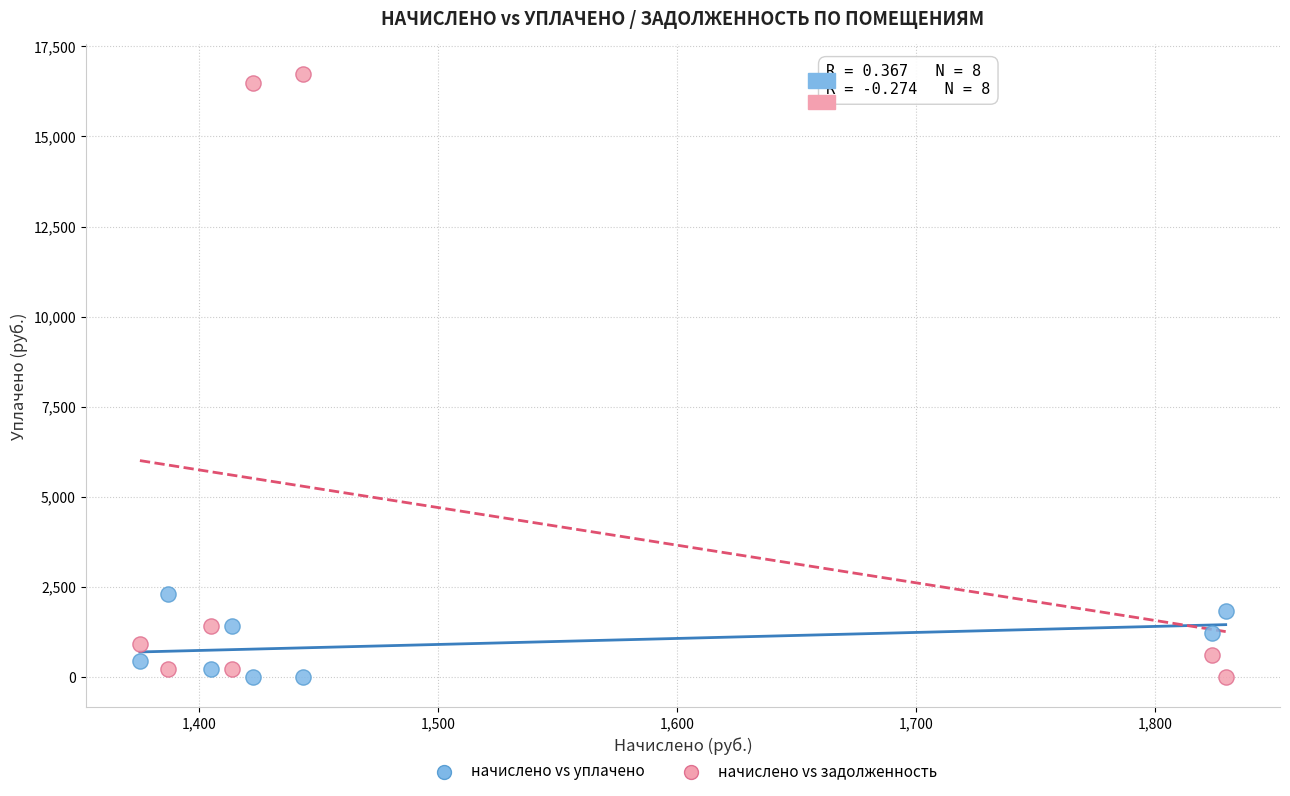

Across all data points, what is the range of Y values (max minus min)?

16717.6